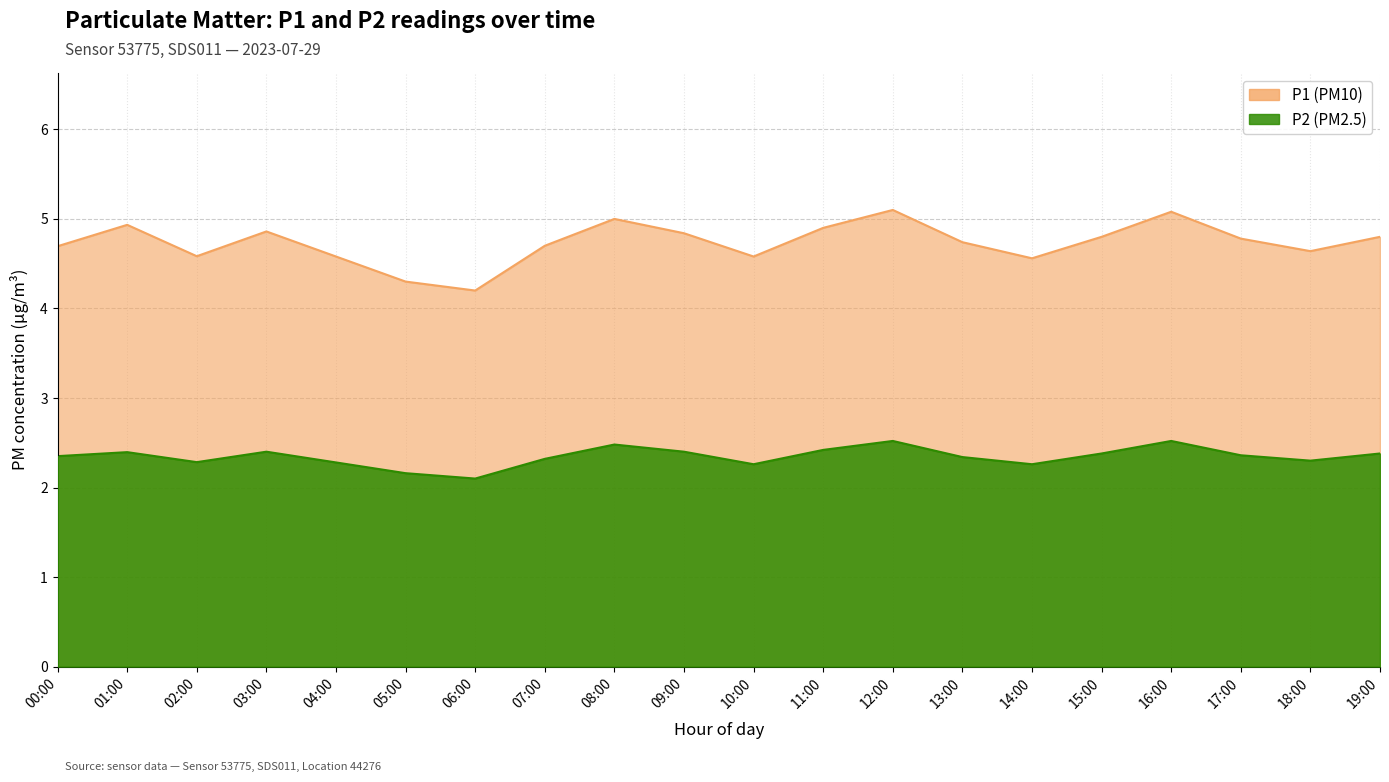

List the series in order of their peak value, highest first.

P1, P2